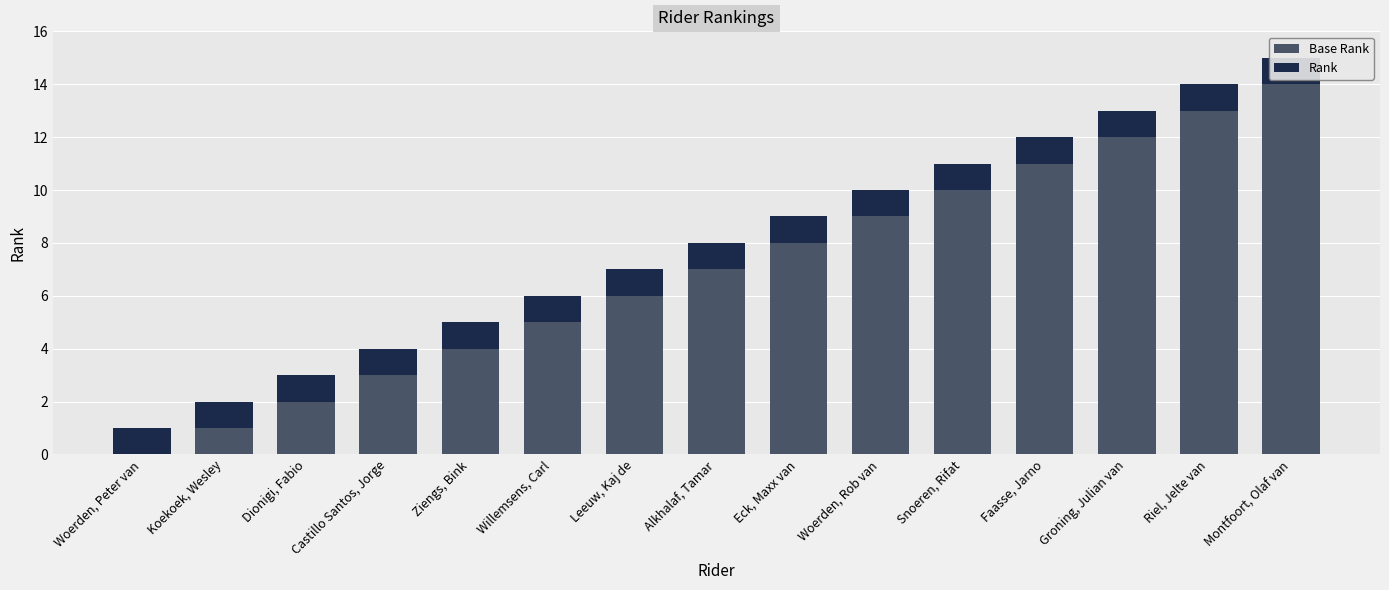

True or false: Rank has a value of 1 at Dionigi, Fabio.

False